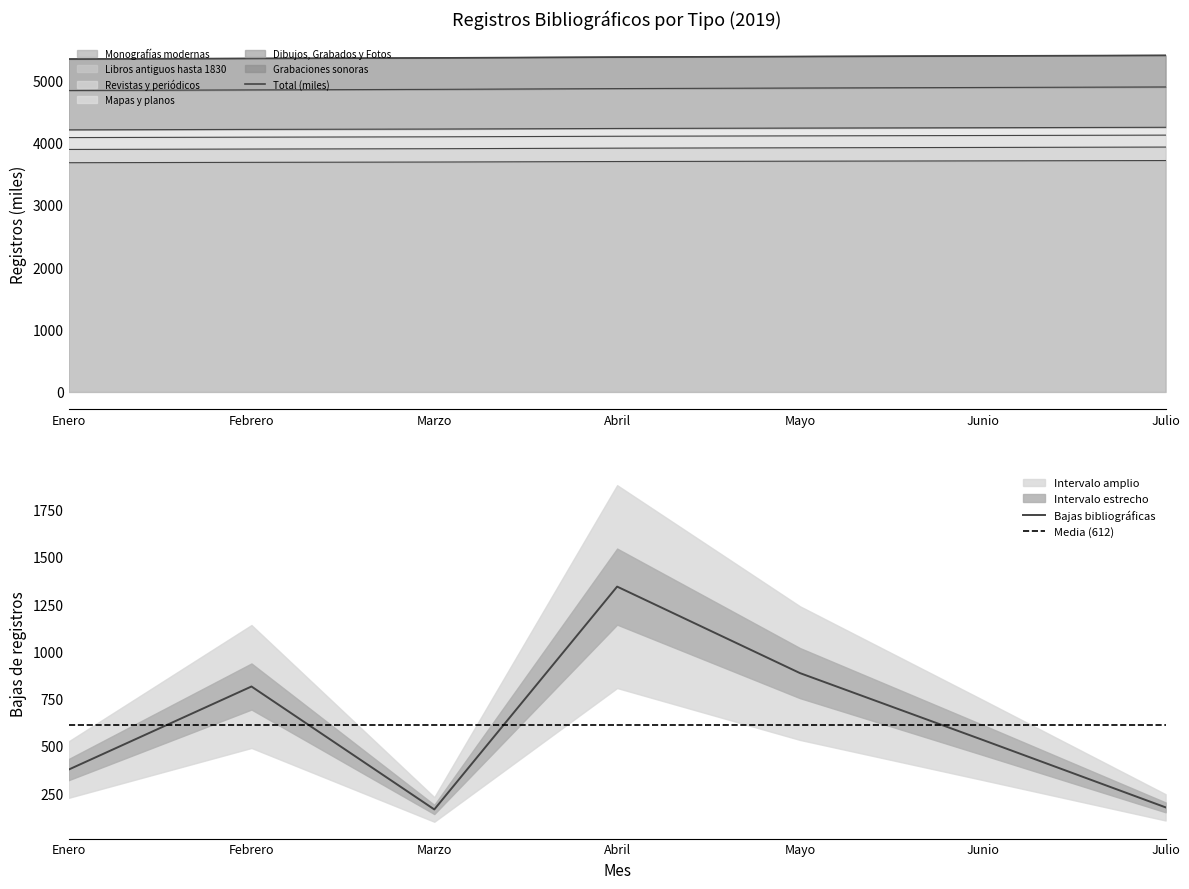

What position from the left is Julio?

7